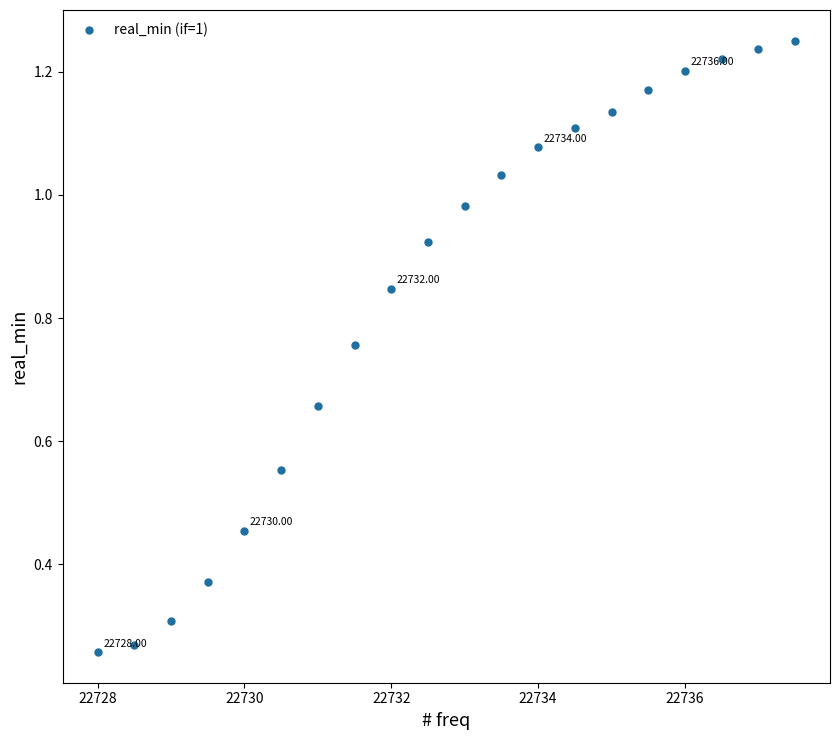

What is the range of X values (max minus min)?

9.5